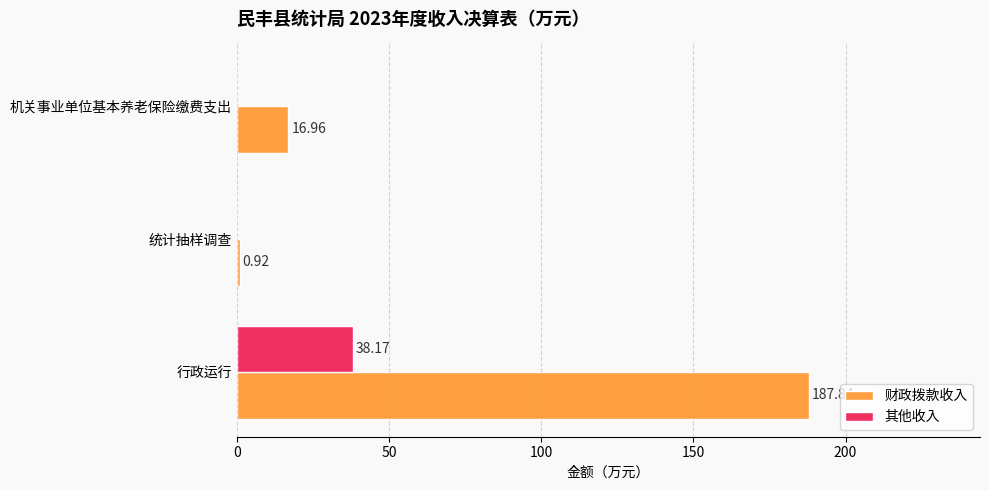

How many data points does each series have?

3